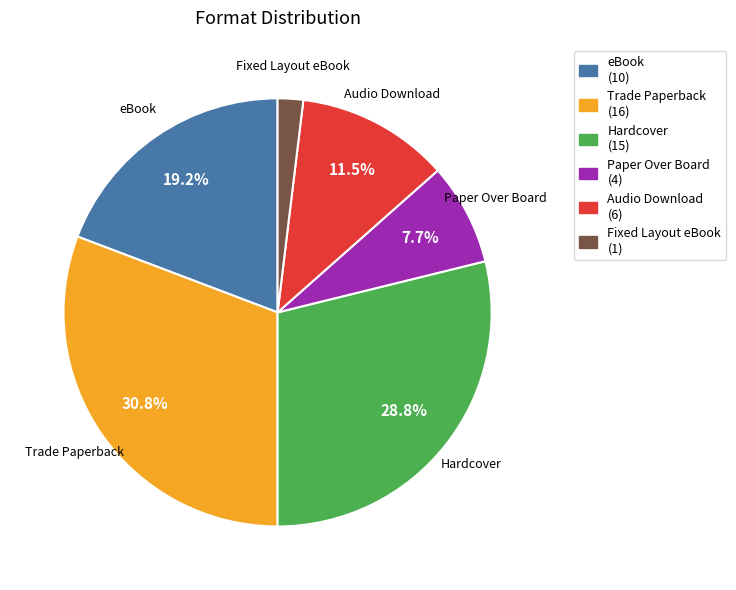

Does Paper Over Board account for over 50% of the chart?

No